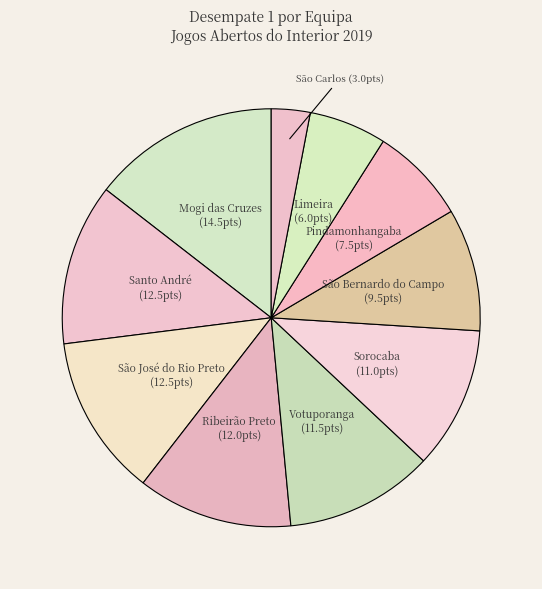

True or false: São Bernardo do Campo accounts for 10% of the total.

True